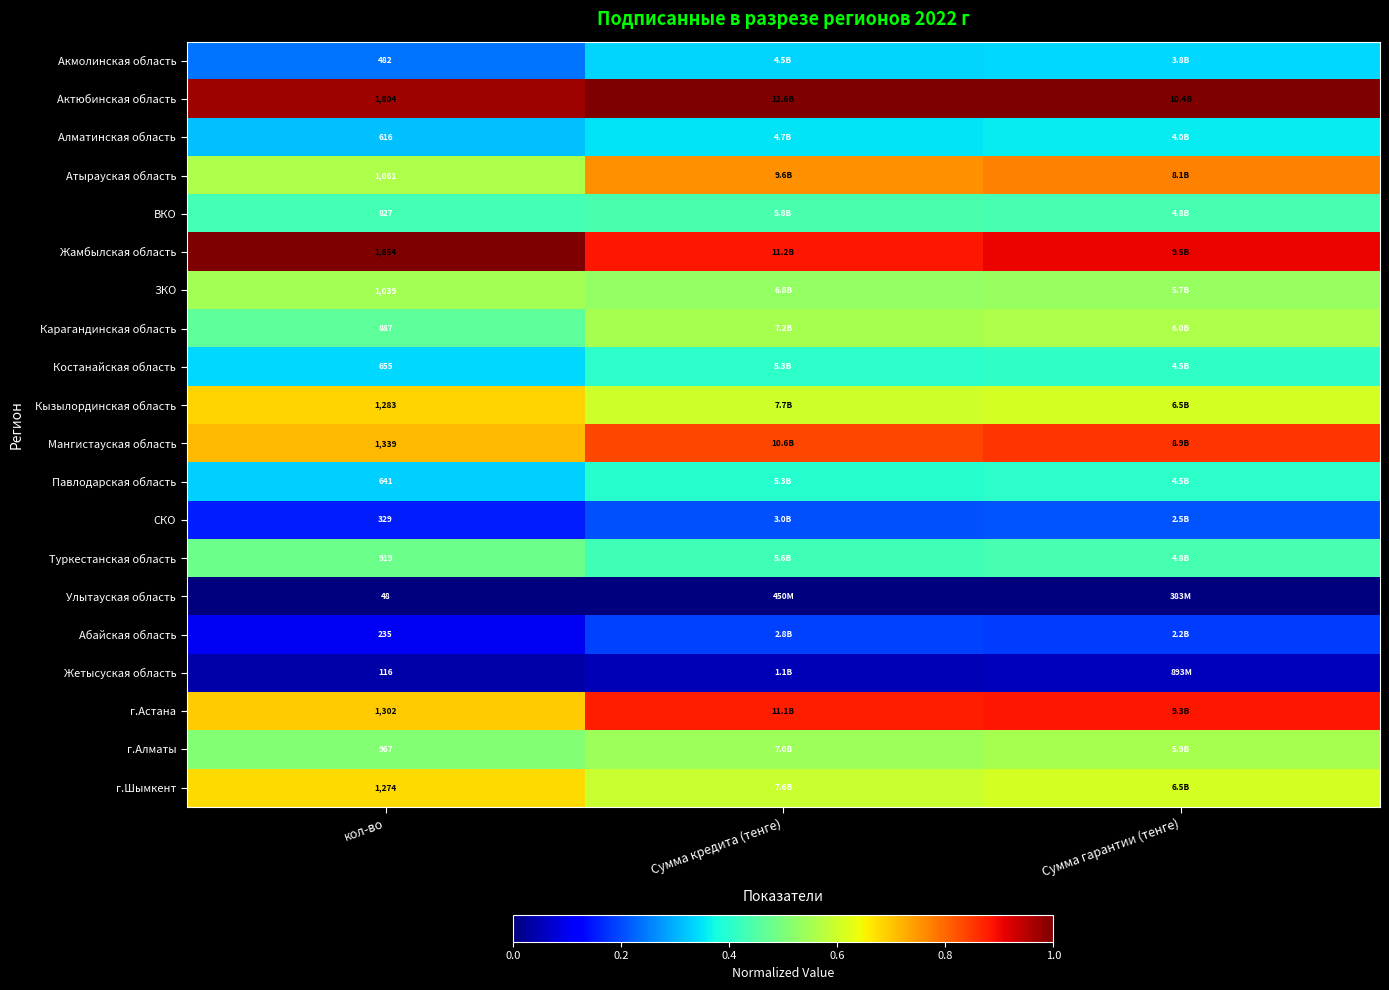

Which category has the lowest value across all series?

кол-во